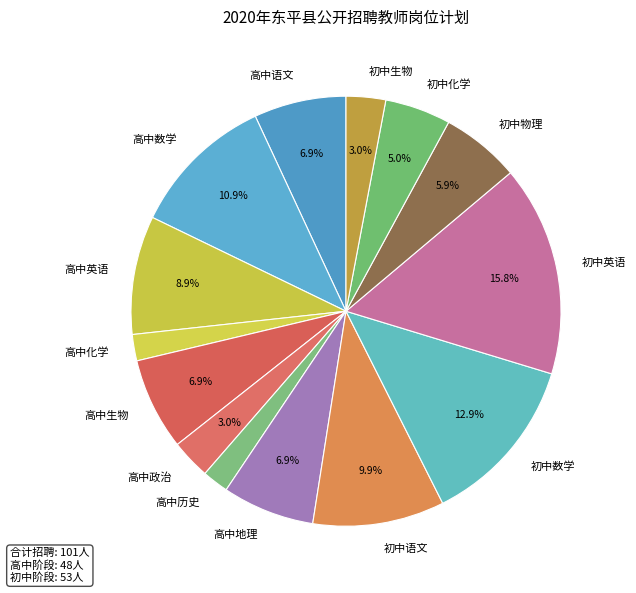

To the nearest percent, what percentage of the pie is 初中数学?

13%